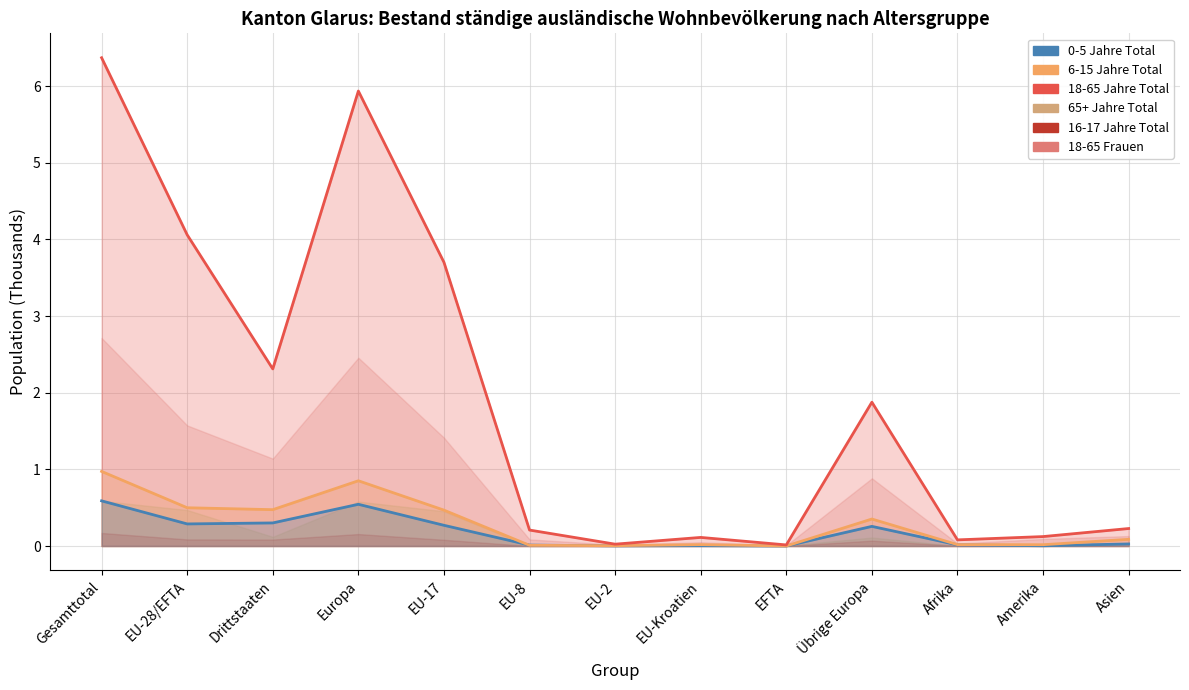

What is the value of the 6-15 Jahre Total point at the 3rd from the left?

0.5